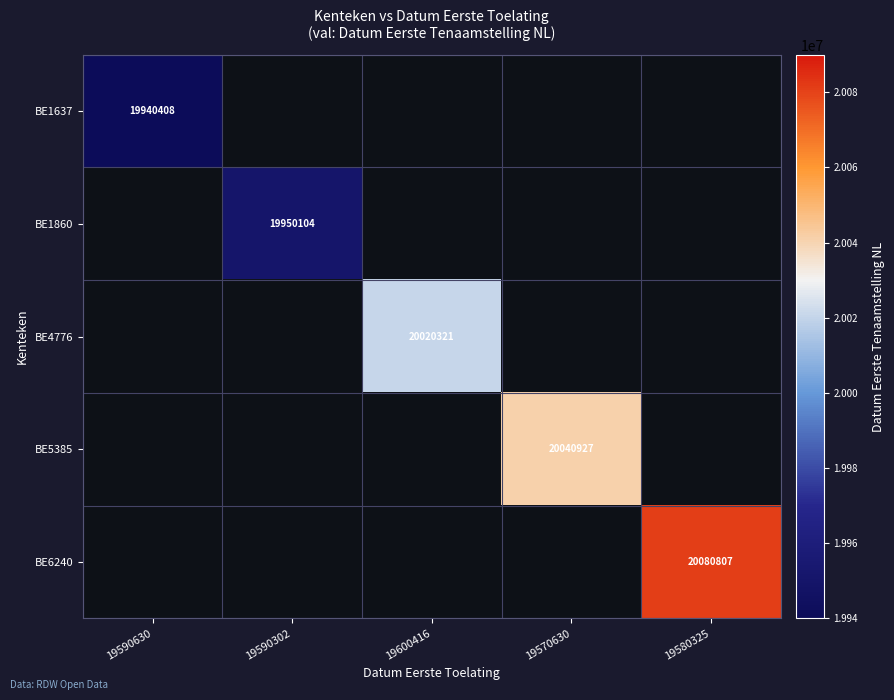

How many categories are shown in the chart?

5